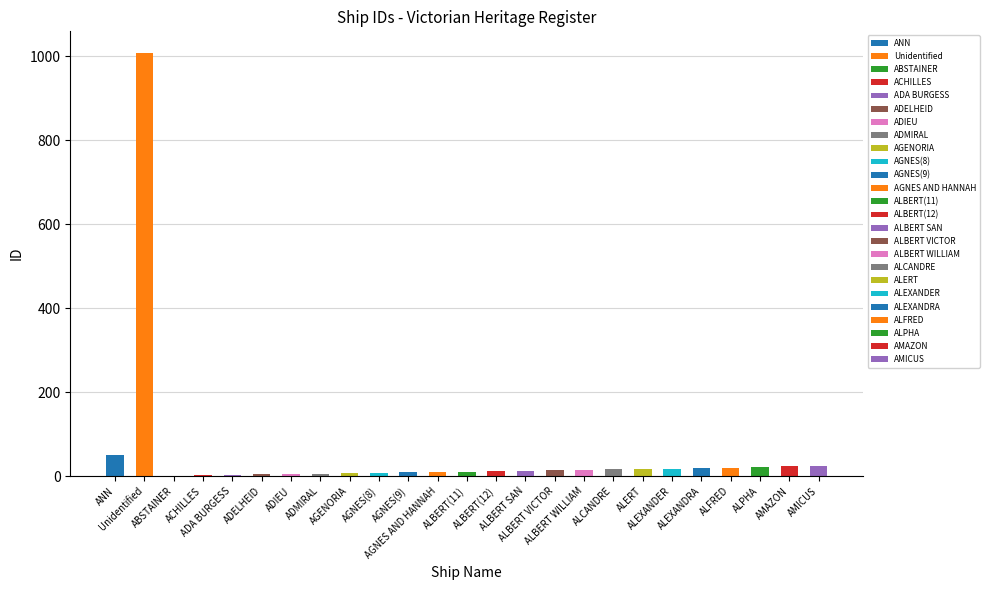

Count the number of data series in this chart.

1